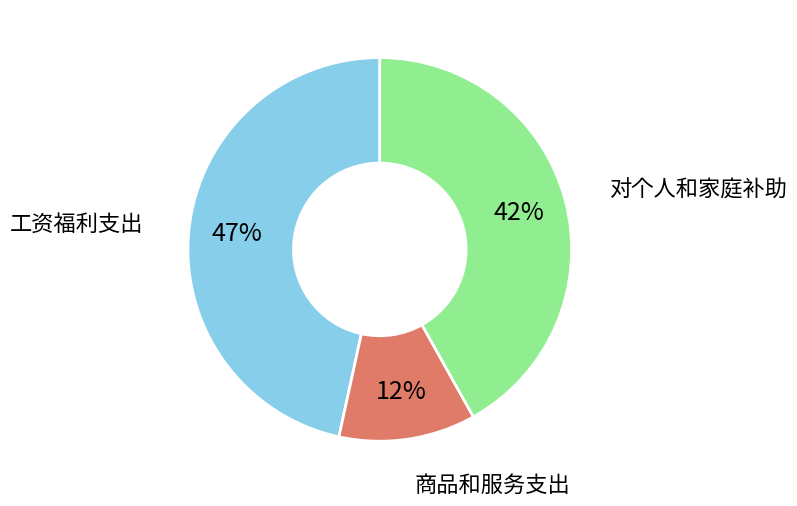

To the nearest percent, what is the average slice percentage?

33%